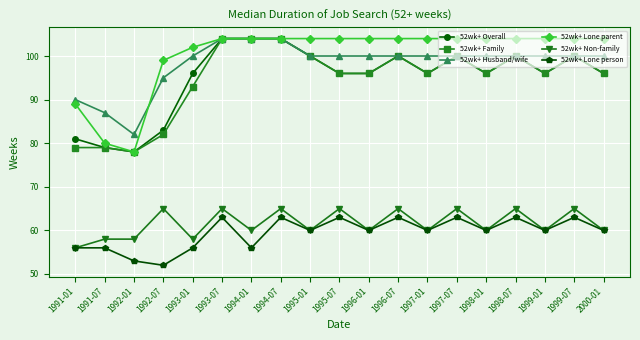

The 52wk+ Lone person series shows 89 at 1999-07. True or false?

False